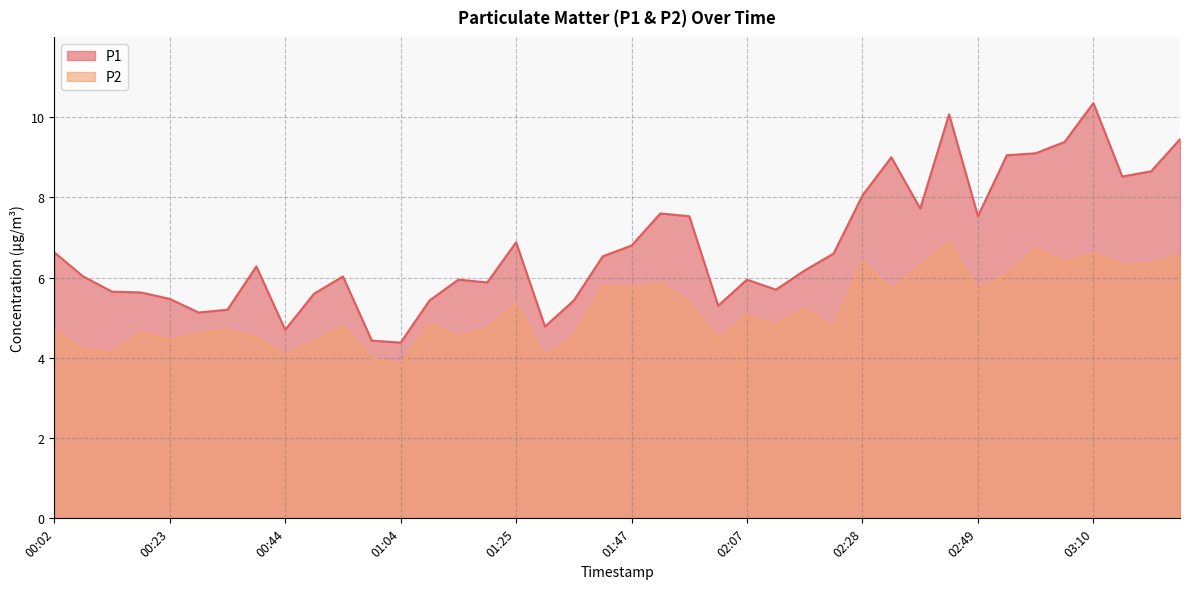

Which series has the largest total across all categories?

P1